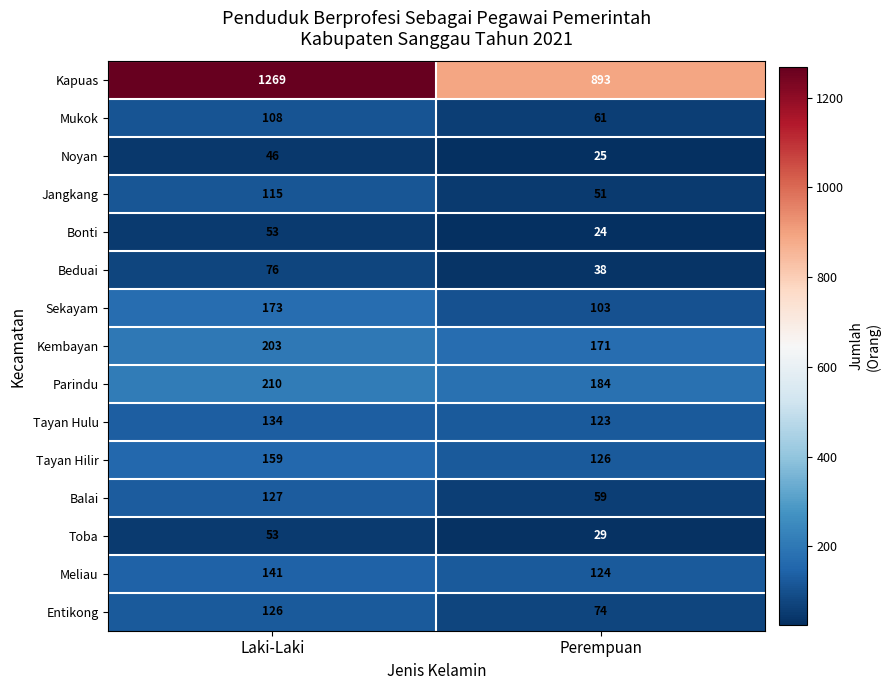

Count the number of data series in this chart.

15